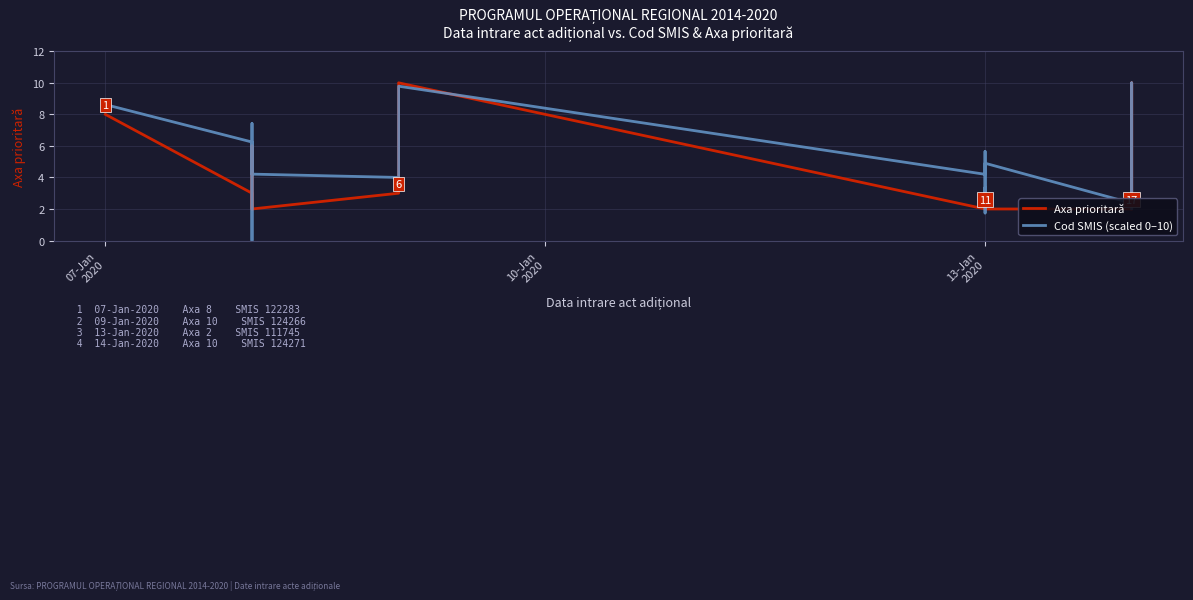

What are all the series names shown in the legend?

Axa prioritară, Cod SMIS (scaled 0-10)